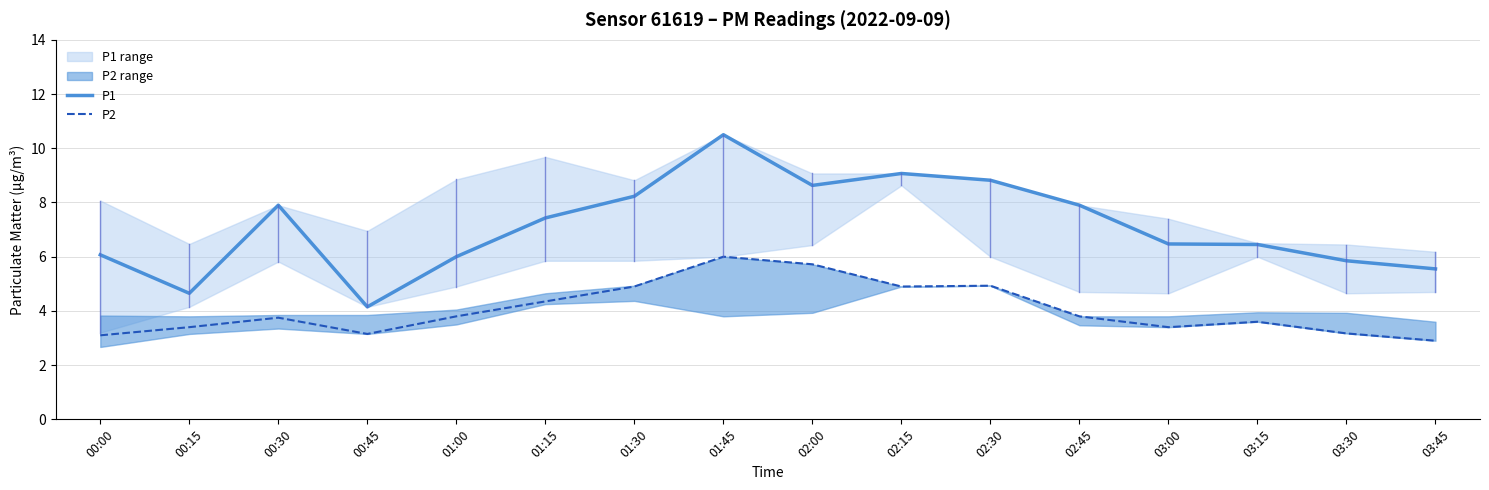

How many categories are shown in the chart?

16